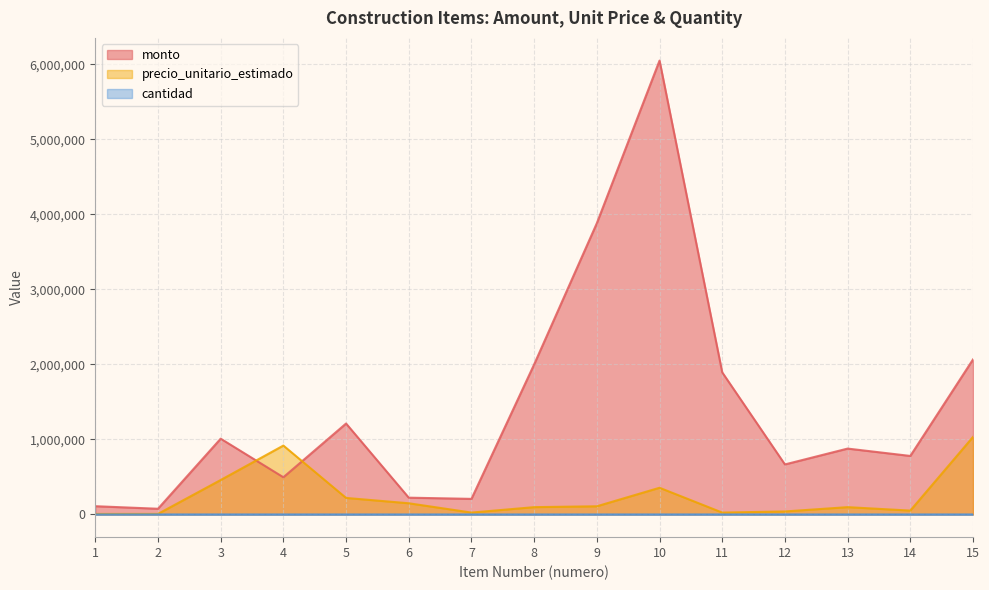

Where does the precio_unitario_estimado series first go above 97580?

3